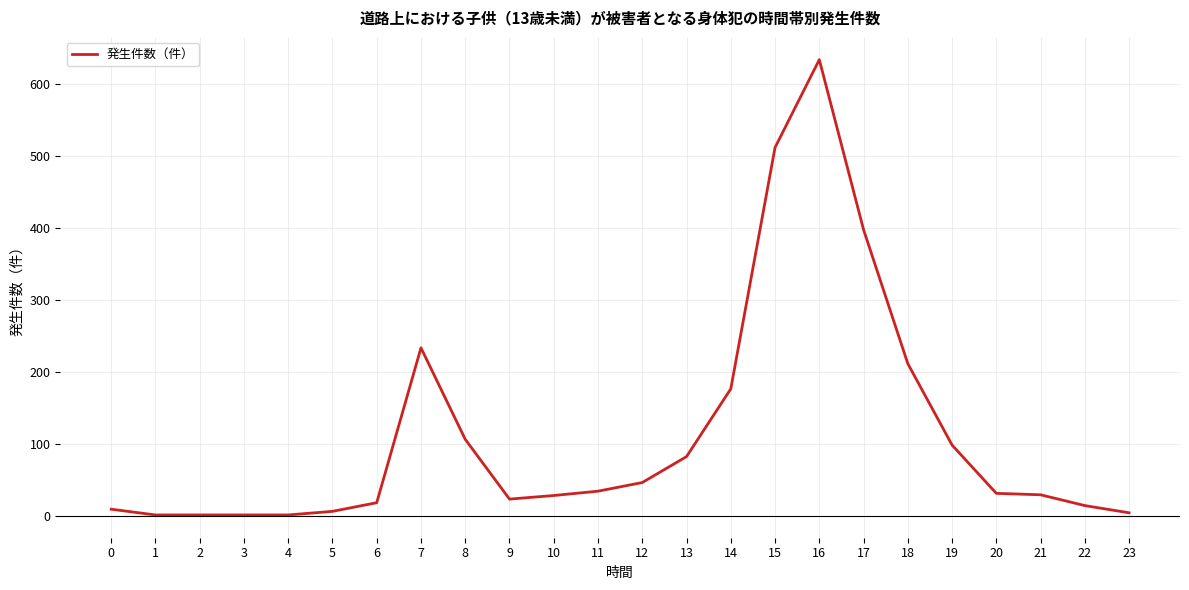

The value at 19 is 99. True or false?

True